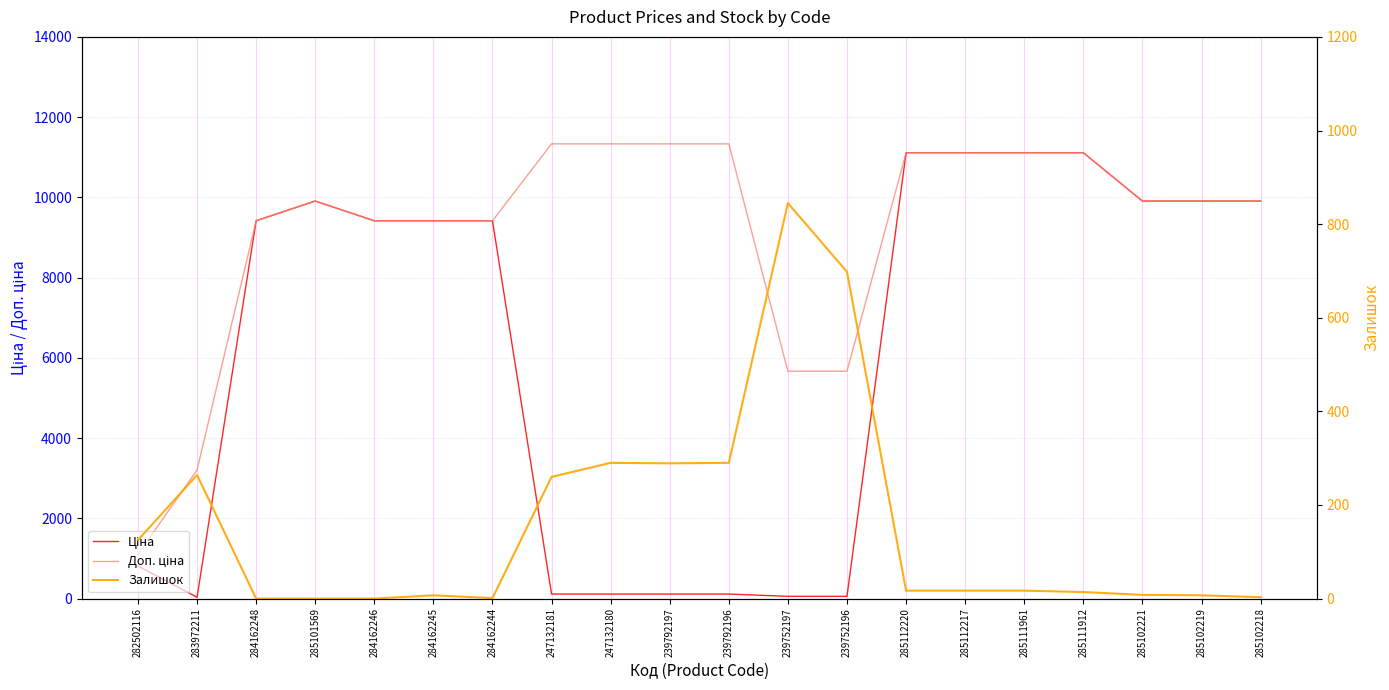

How many values in the Залишок series are below 17?

9